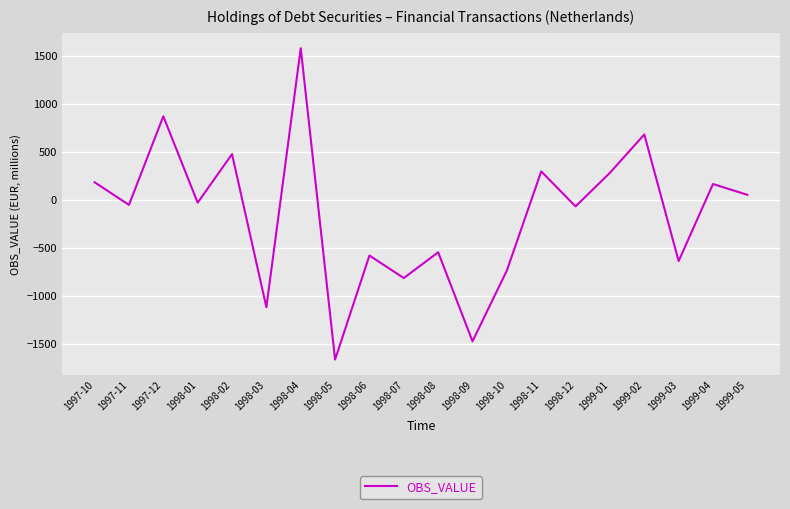

What is the maximum value shown in the chart?

1577.6